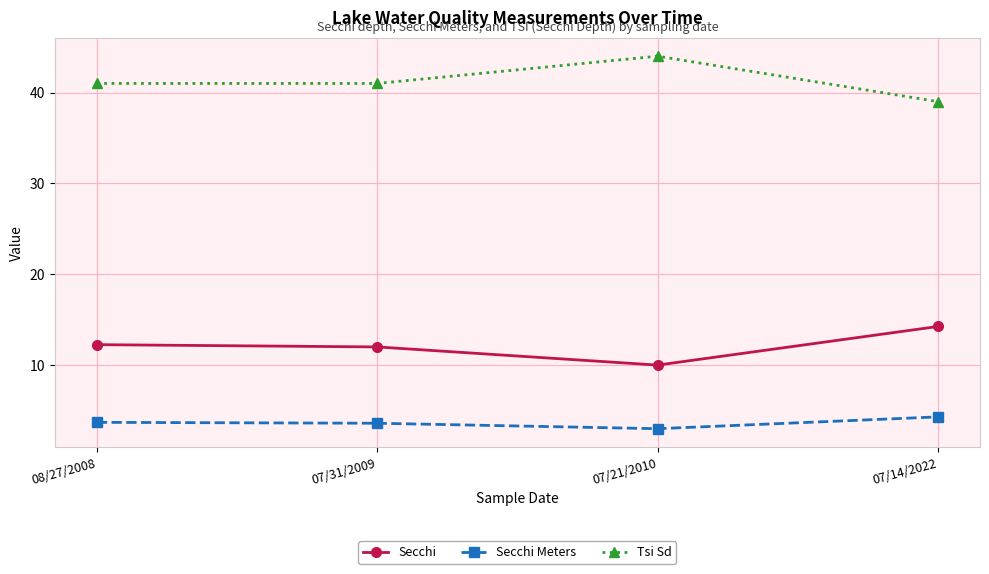

How many lines are shown in the chart?

3